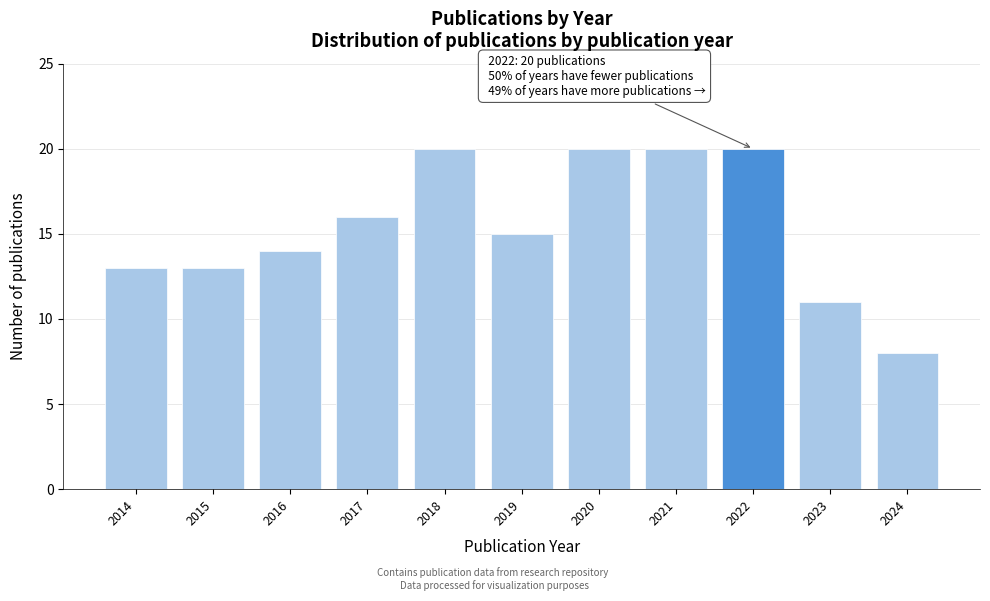

Reading left to right, extract all data points from this chart.

13	13	14	16	20	15	20	20	20	11	8